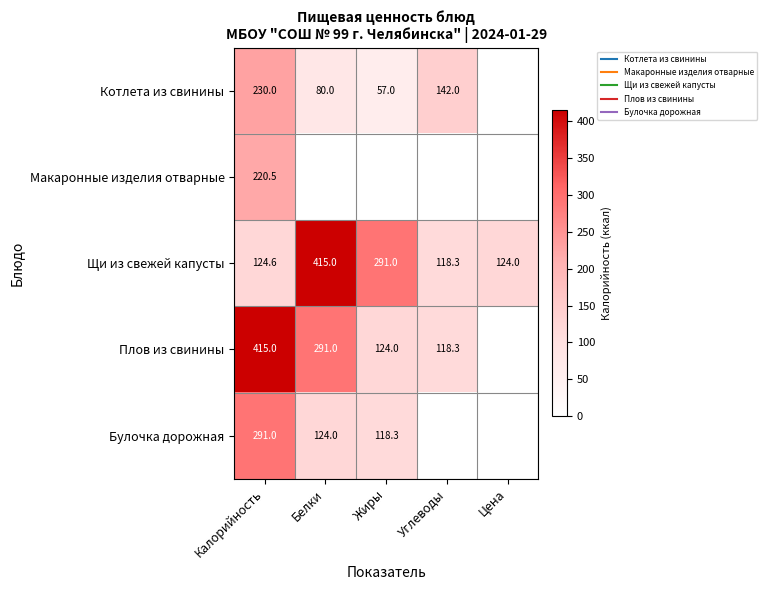

At how many categories does at least one series exceed 6?

5